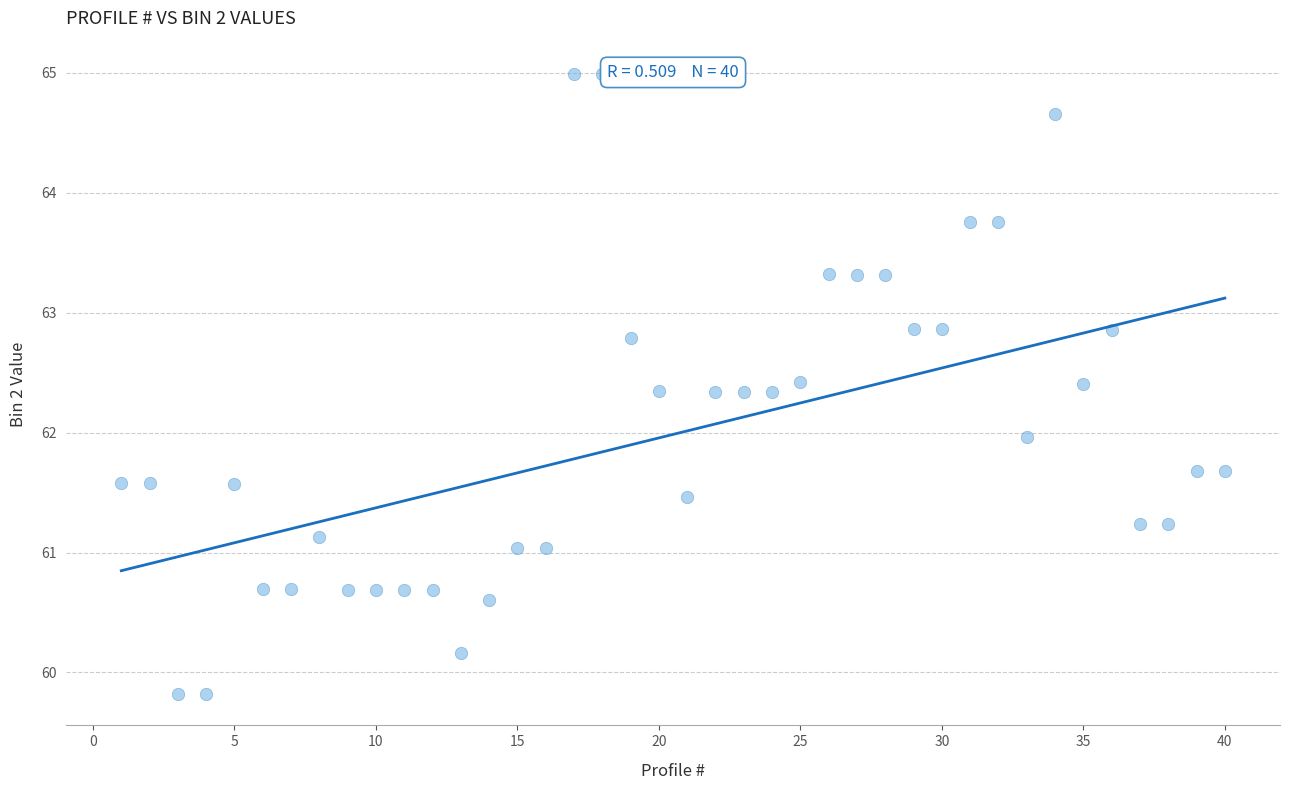

What is the range of Y values (max minus min)?

5.2